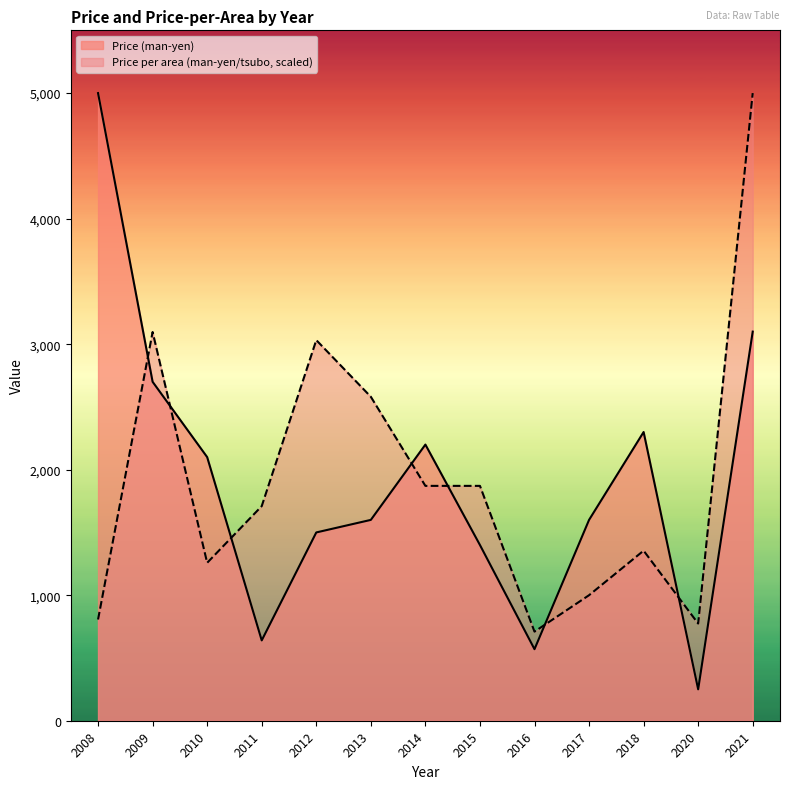

What is the sum of all Price per area (man-yen/tsubo) values?

25064.5